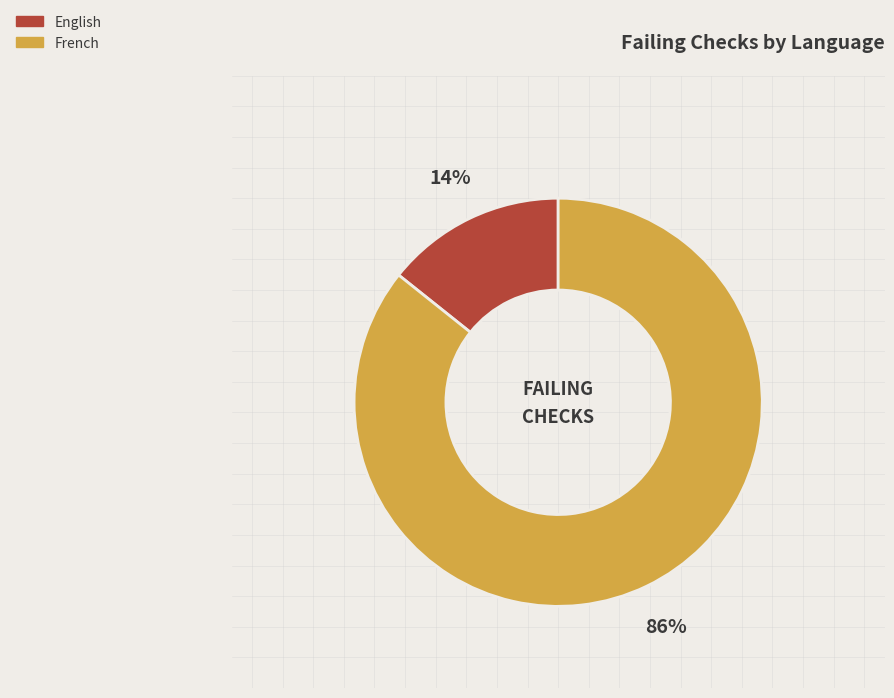

To the nearest percent, what is the combined percentage of French and English?

100%